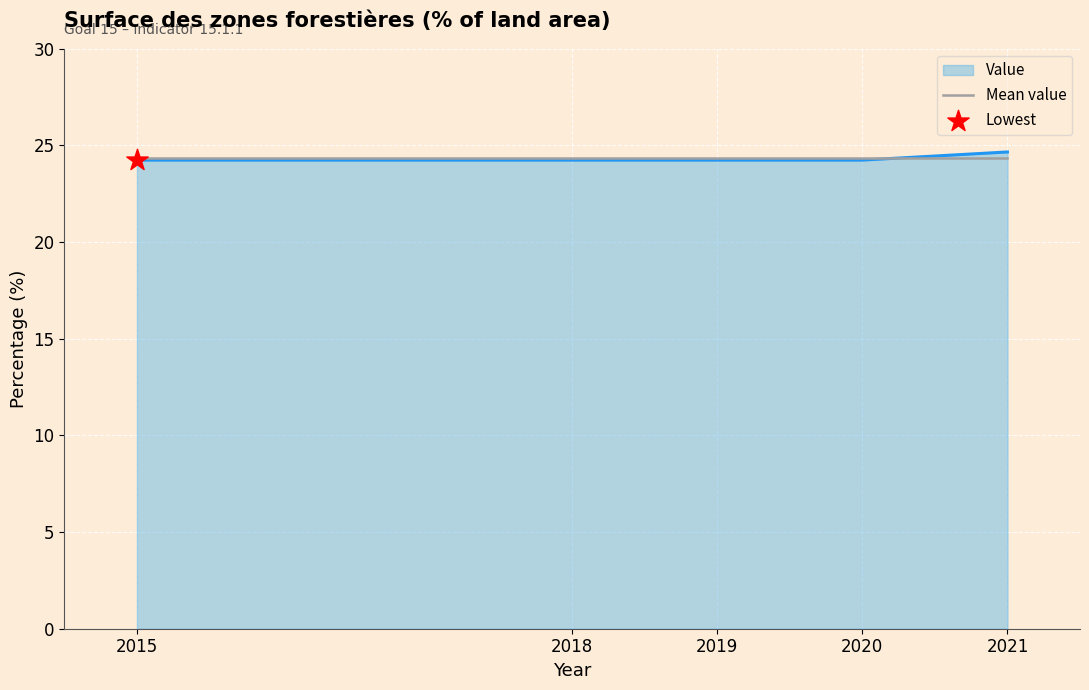

What is the minimum value shown in the chart?

24.2